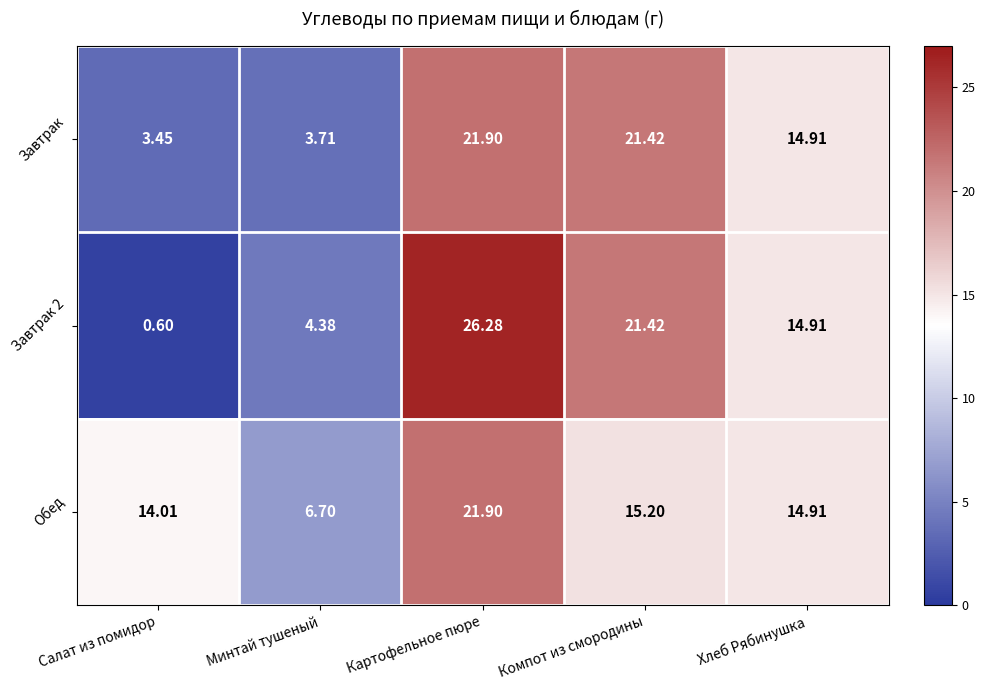

Which category has the lowest value in the Обед series?

Минтай тушеный